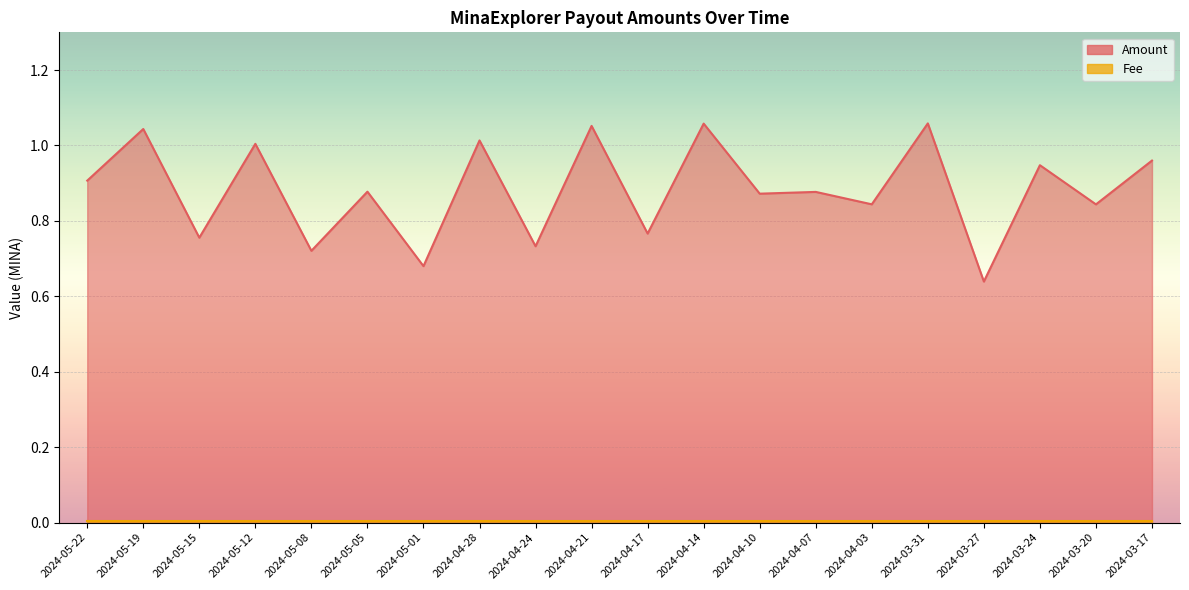

How many interior local peaks (higher than both neighbors) does the data have?

9